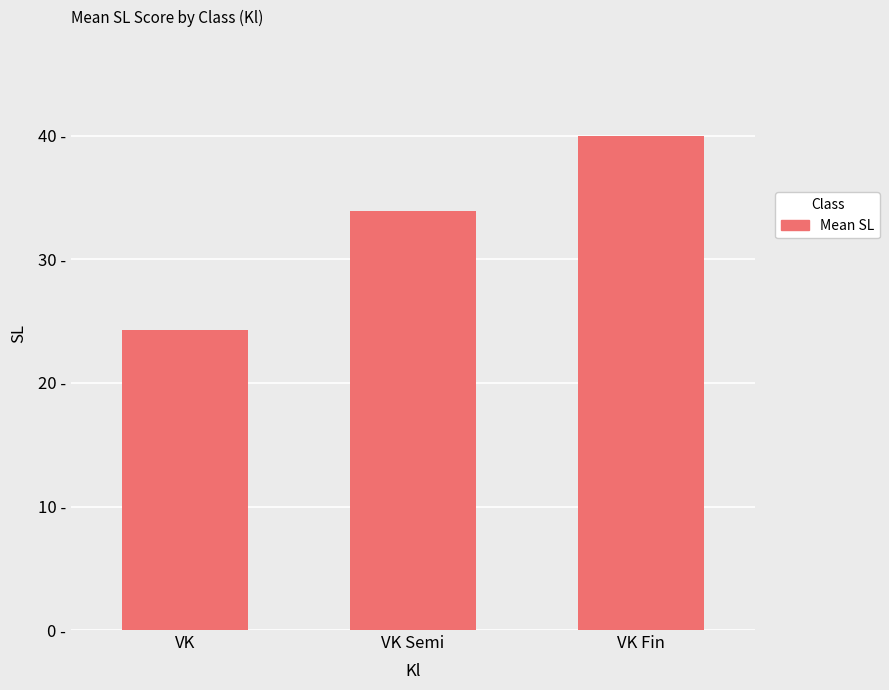

Does the chart contain any negative values?

No